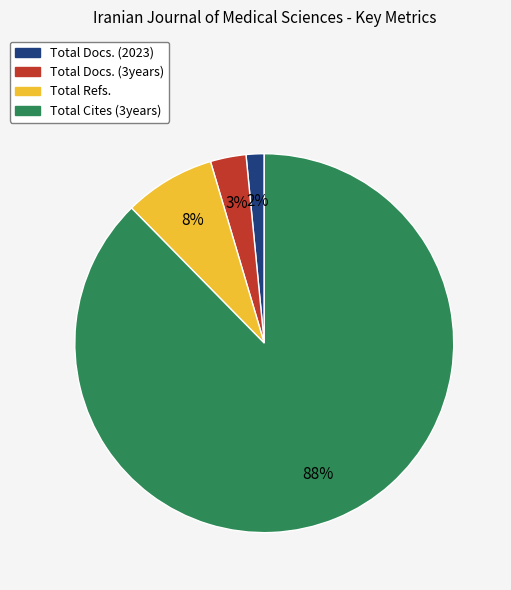

Combined, do Total Cites (3years) and Total Refs. account for over 50%?

Yes